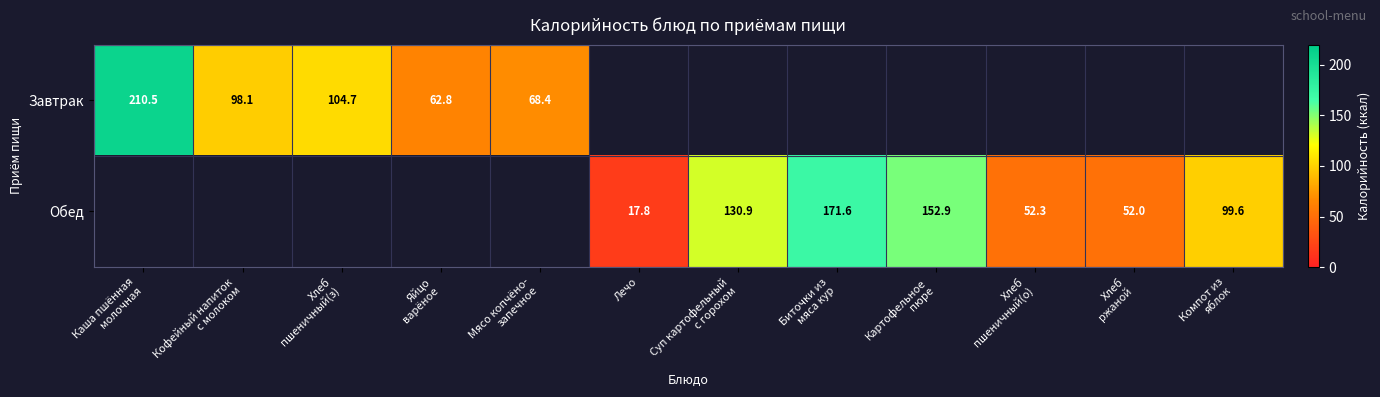

Read the Обед value at Лечо.

17.8